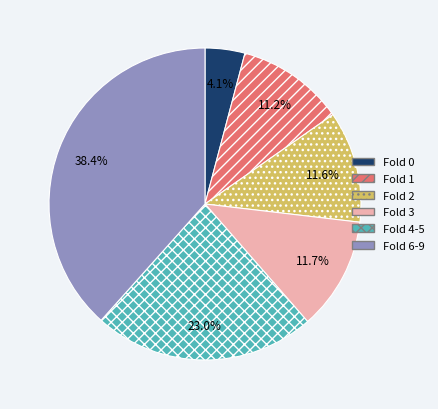

What is the largest slice in the pie chart?

Fold 6-9